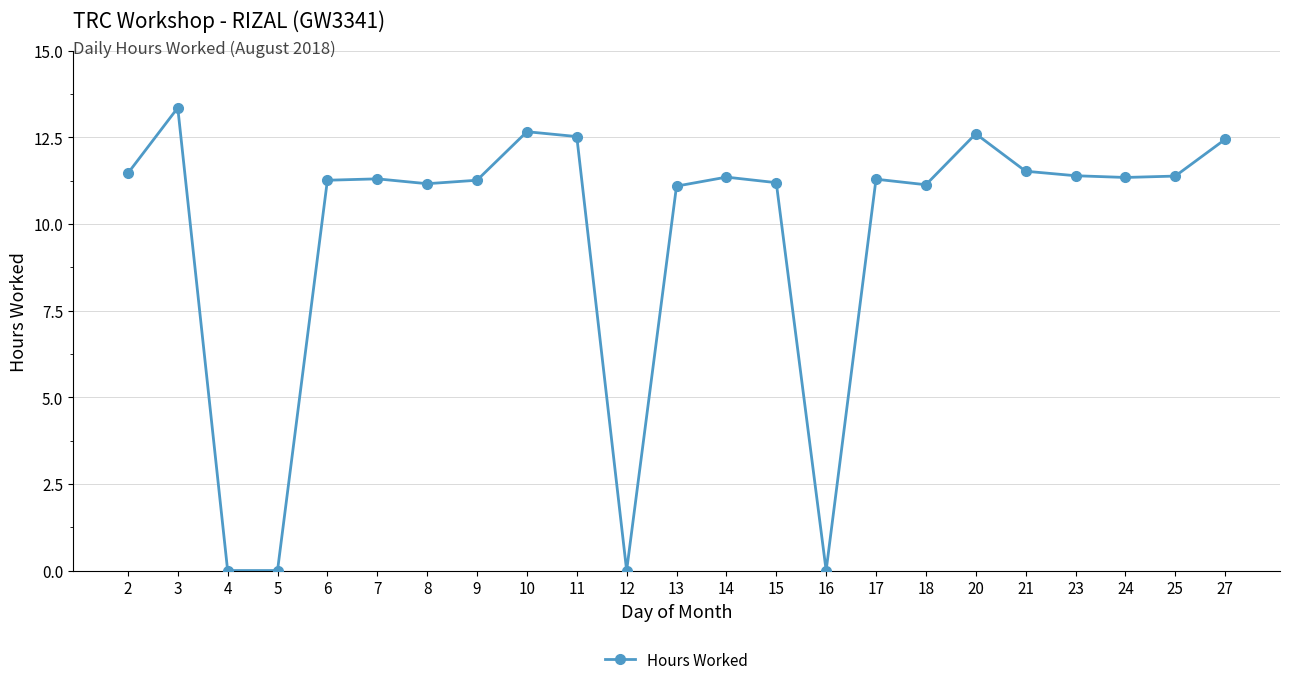

Between 4 and 8, which is larger?

8